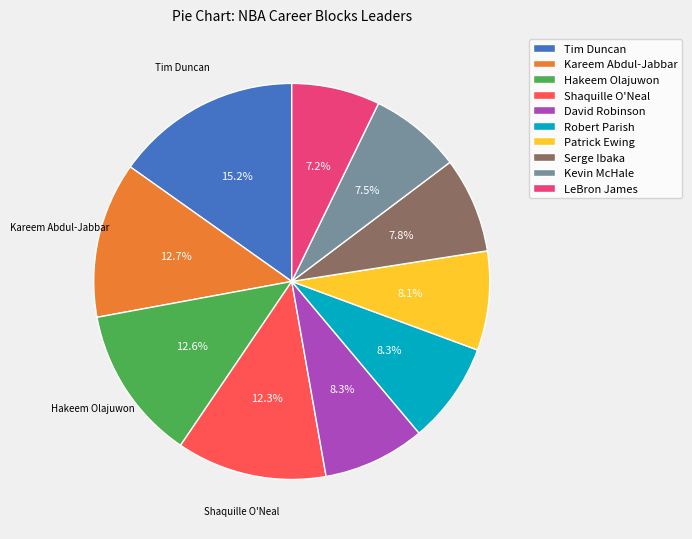

Combined, do Hakeem Olajuwon and Patrick Ewing account for over 50%?

No